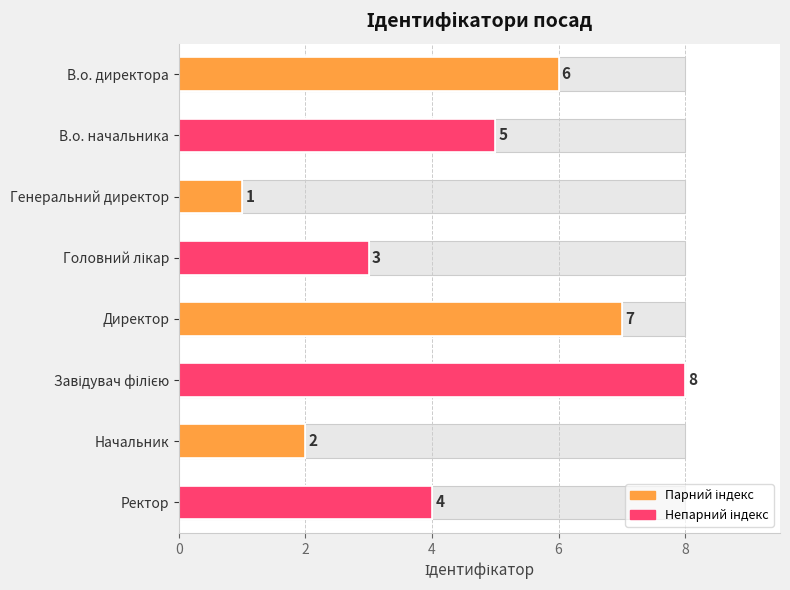

True or false: the data shows 14 at Завідувач філією.

False